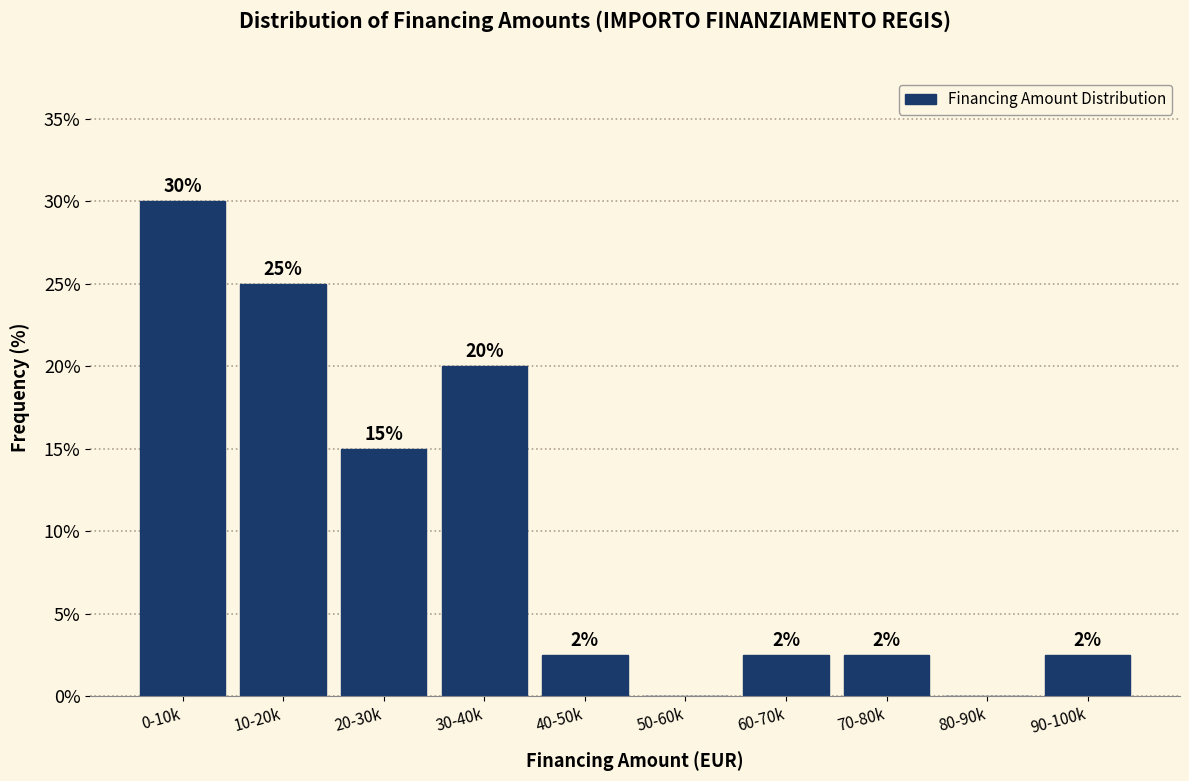

What is the maximum value shown in the chart?

30.0